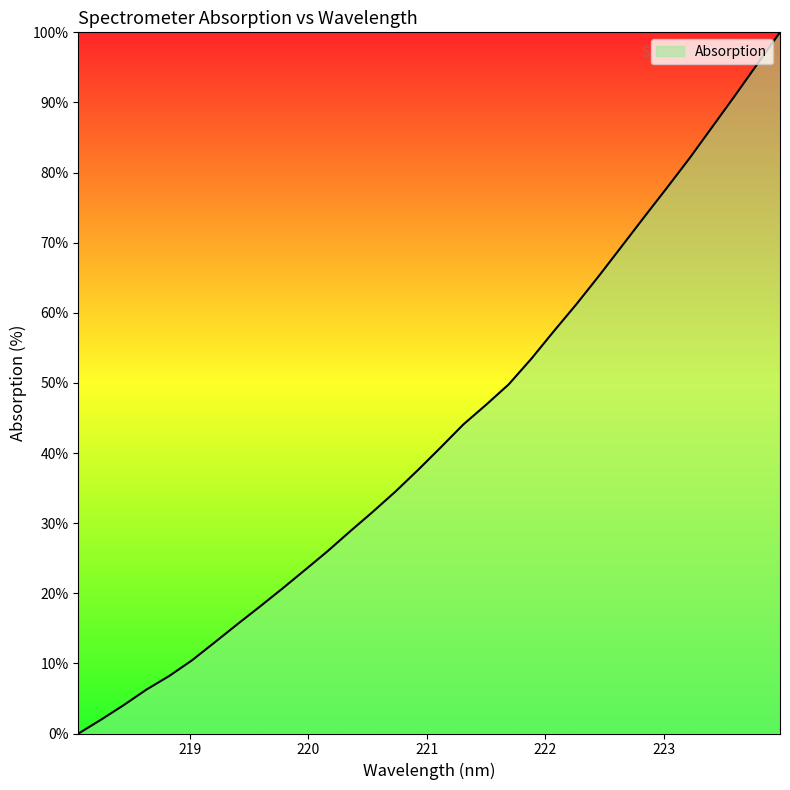

What is the maximum value shown in the chart?

100.0